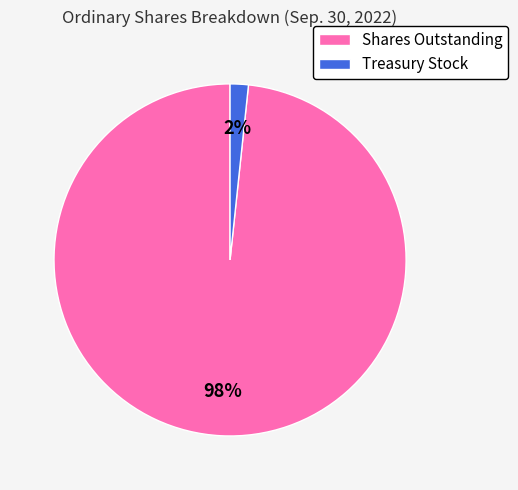

Count the number of slices in the pie.

2